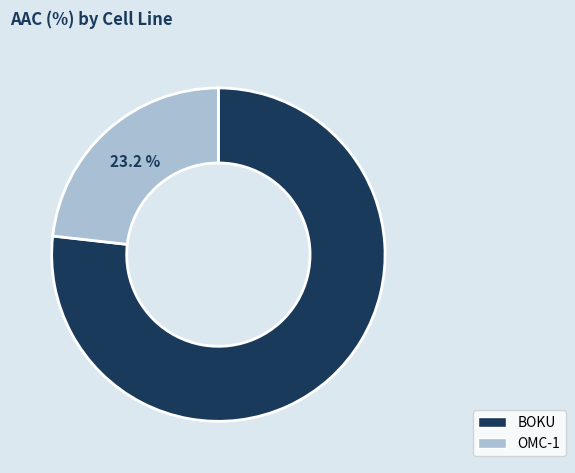

True or false: OMC-1 accounts for 23% of the total.

True